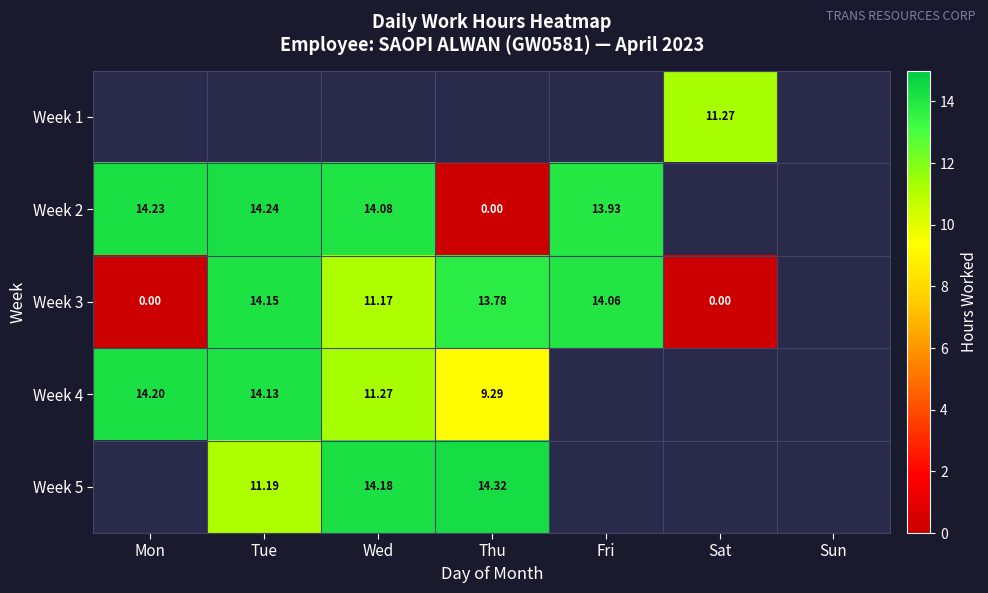

Is the value of Week 4 at Tue greater than the value of Week 3 at Mon?

Yes